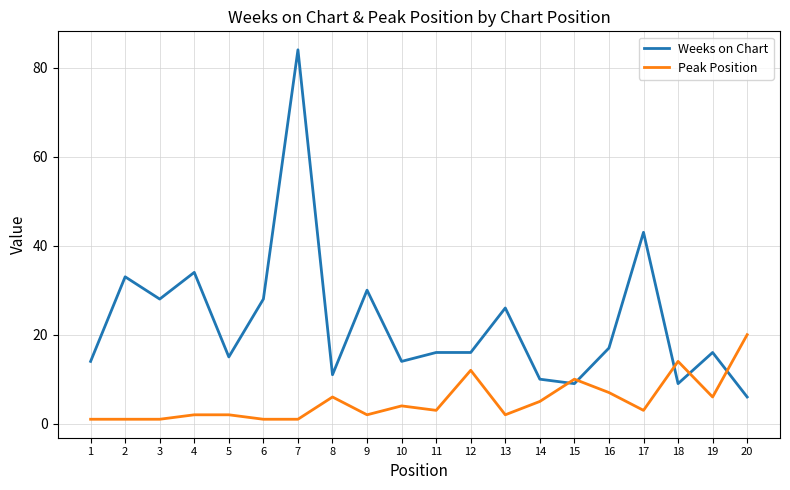

Between which two adjacent categories do Peak Position and Weeks on Chart first intersect?

14 and 15